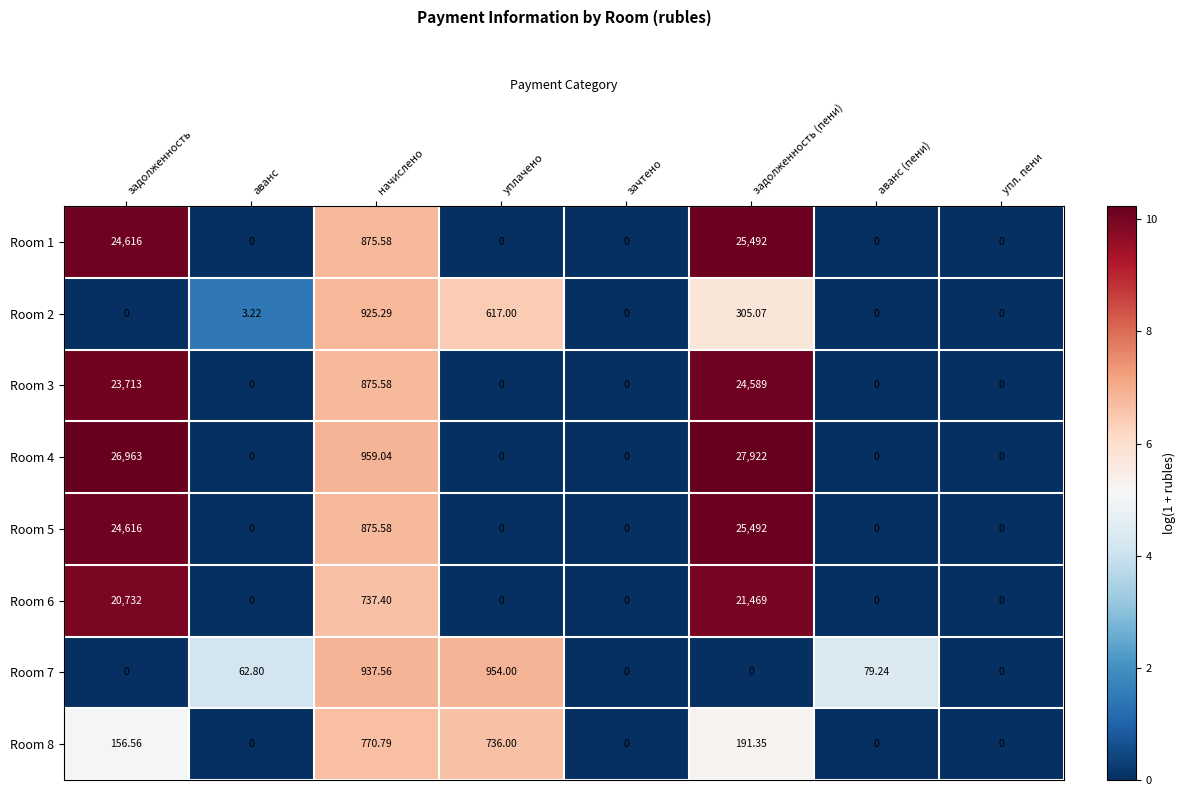

Where does the Room 2 series first go above 3?

аванс